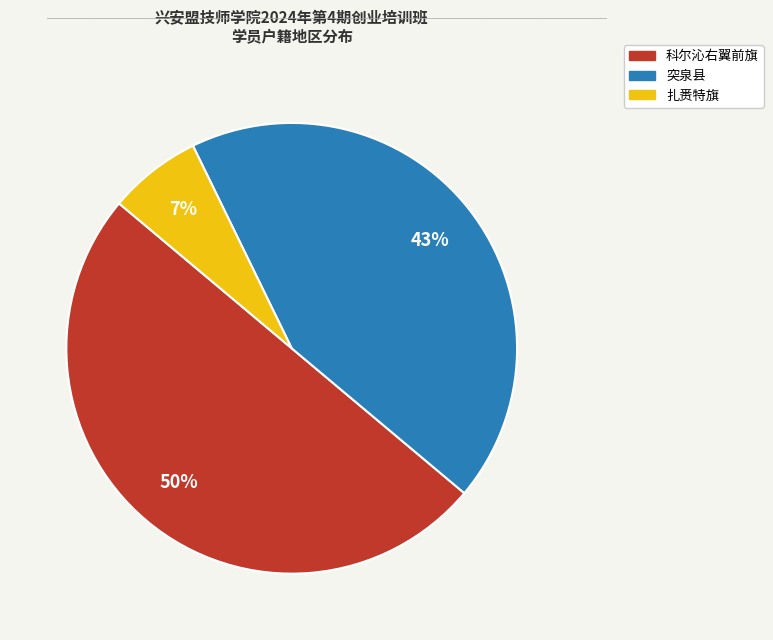

How many segments does this pie chart have?

3